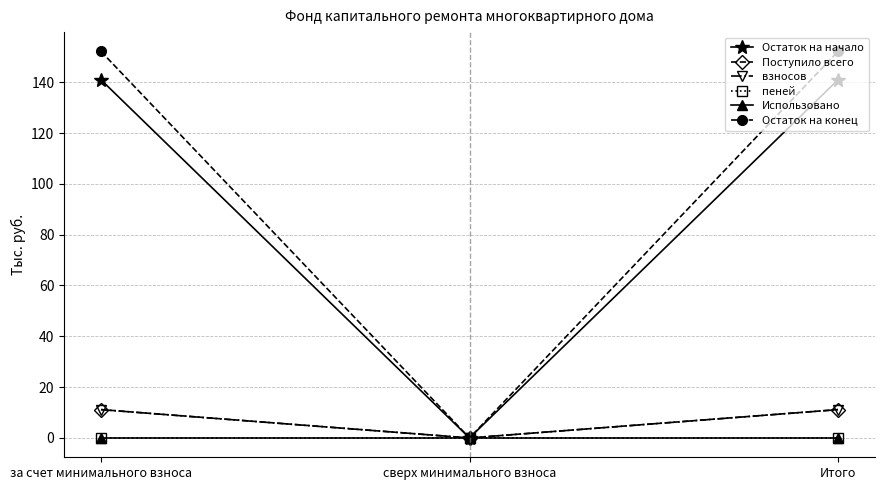

Is it true that пеней equals 0.0 at Итого?

True